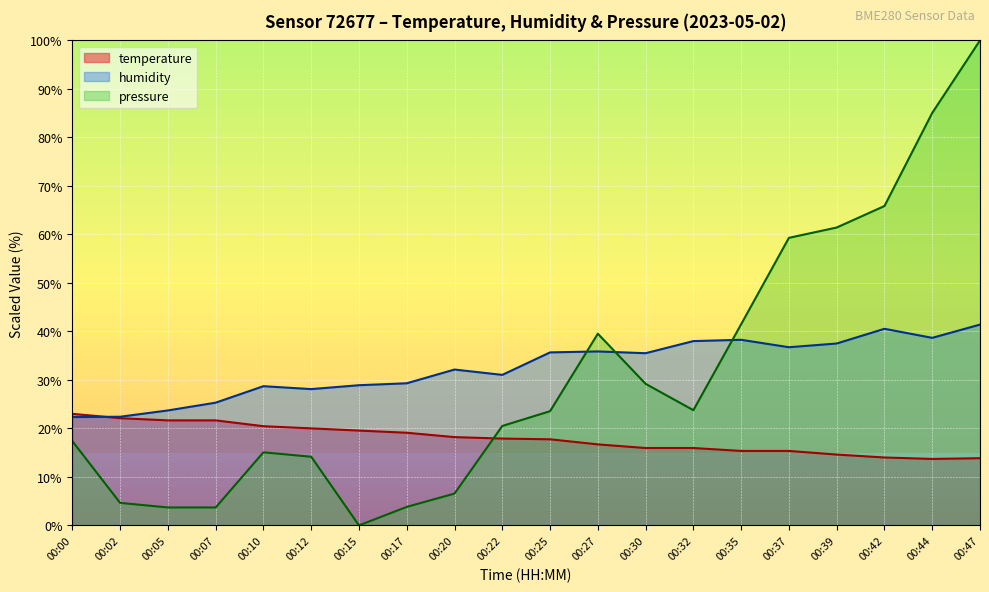

How many values in the humidity series are below 35?

10